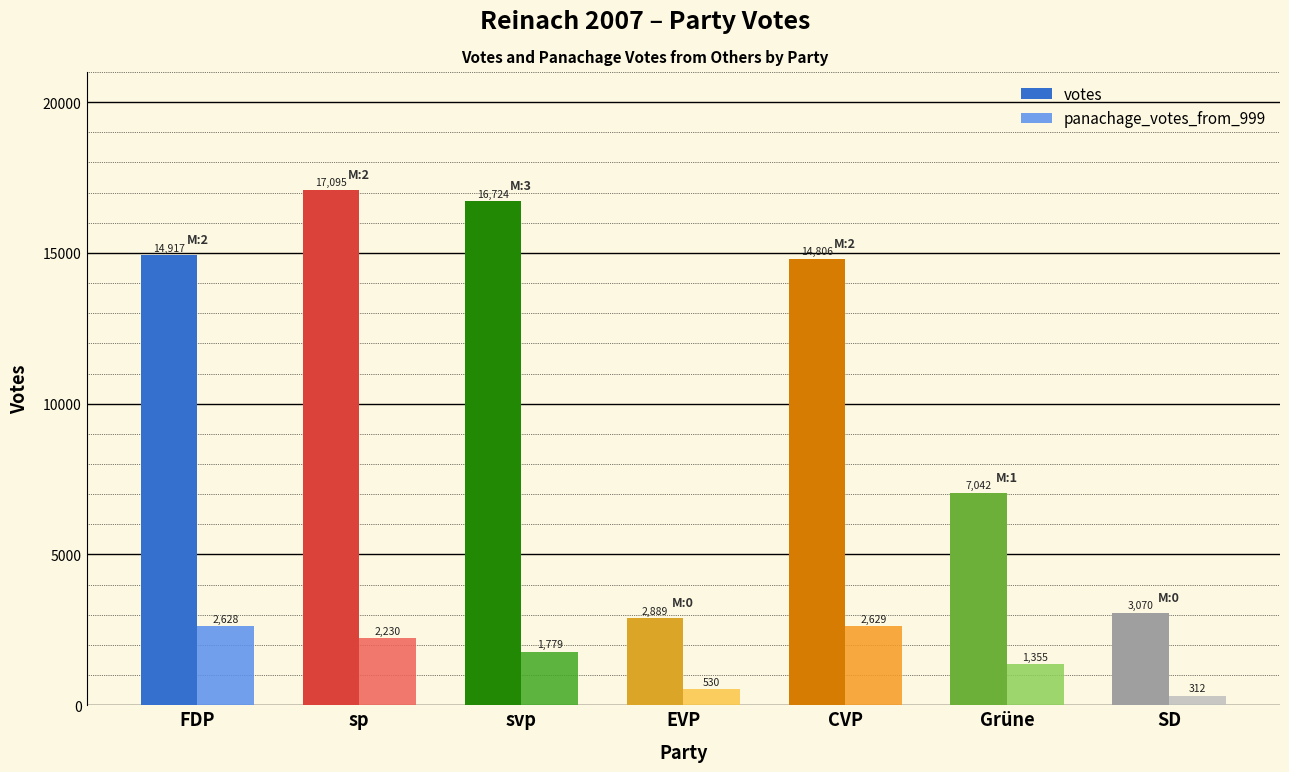

Reading right to left, what are all the values shown in this chart?

votes: SD=3070	Grüne=7042	CVP=14806	EVP=2889	svp=16724	sp=17095	FDP=14917
panachage_votes_from_999: SD=312	Grüne=1355	CVP=2629	EVP=530	svp=1779	sp=2230	FDP=2628